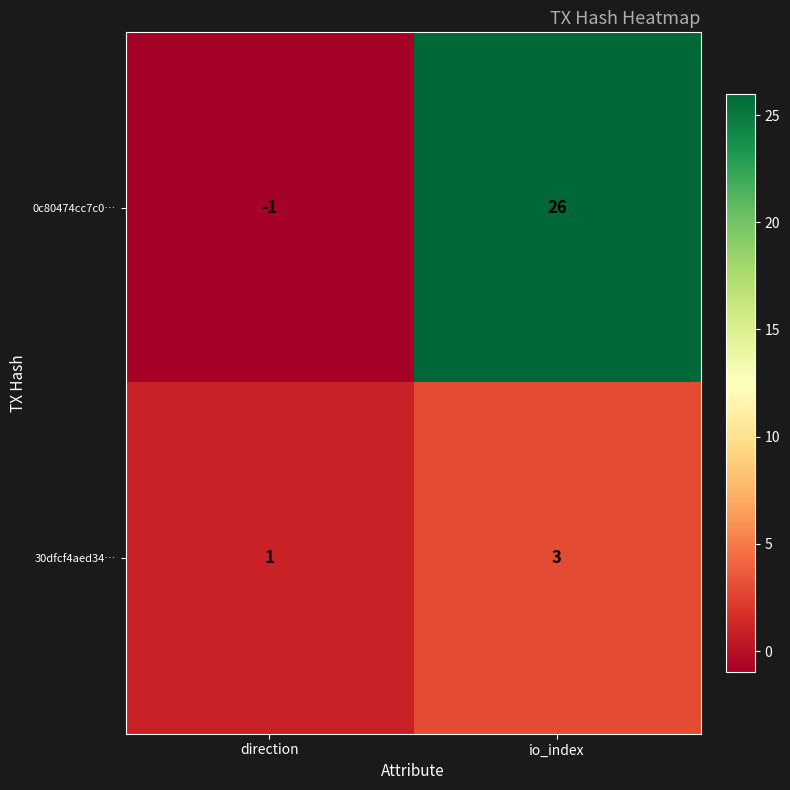

What is the sum of the 0c80474cc7c0… values at io_index and direction?

25